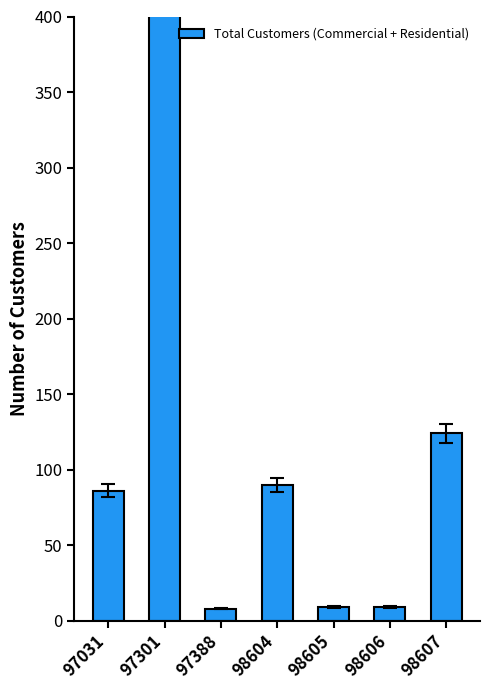

How many bars are there in total?

7